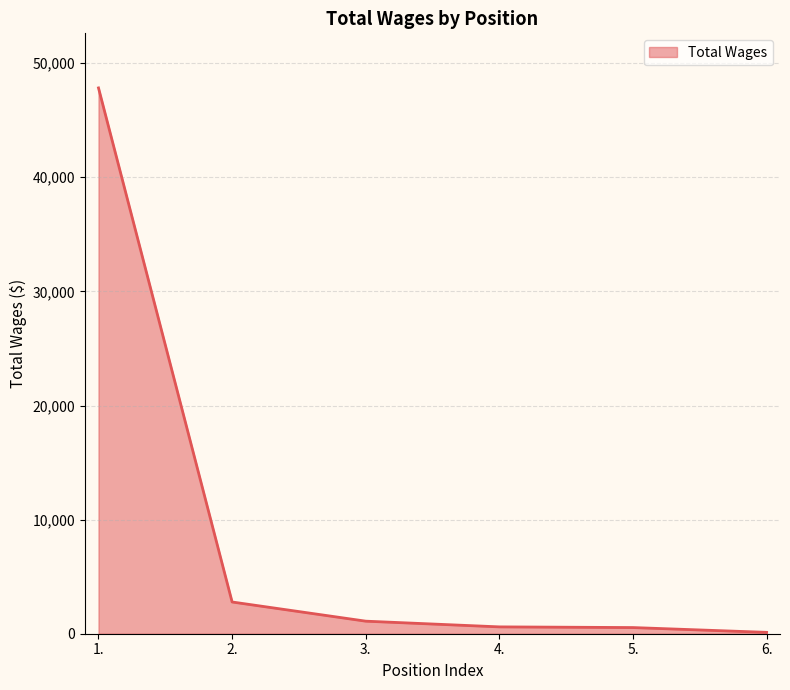

How many categories are shown in the chart?

6